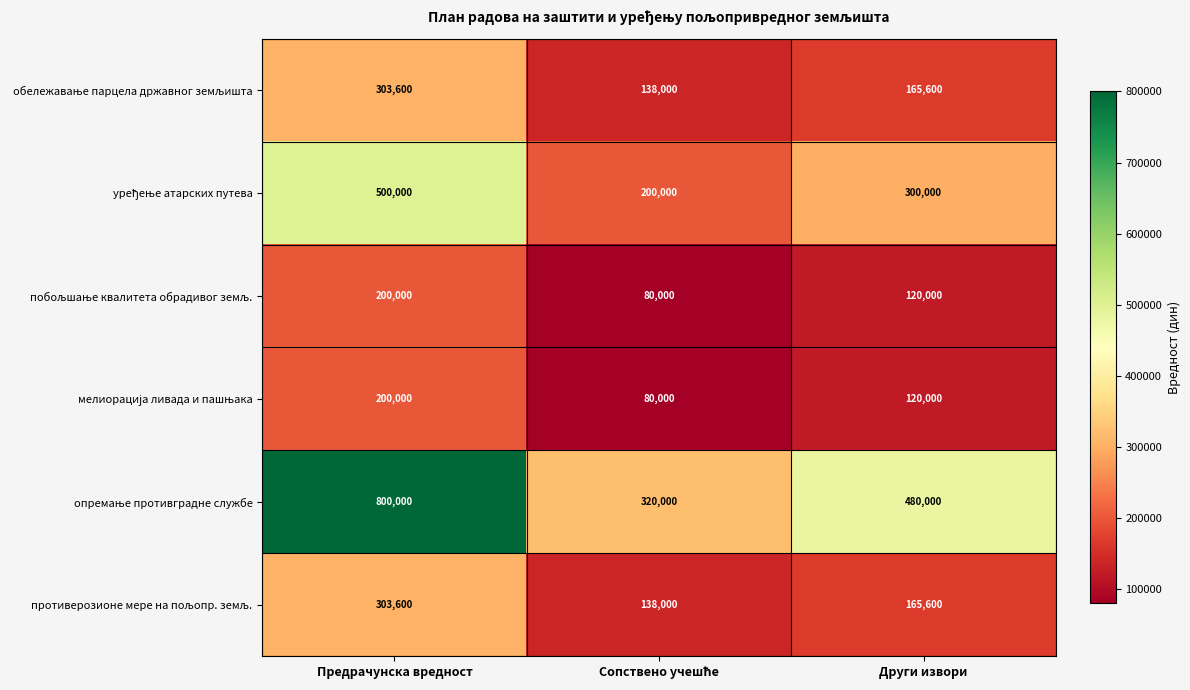

What is the greatest value displayed?

800000